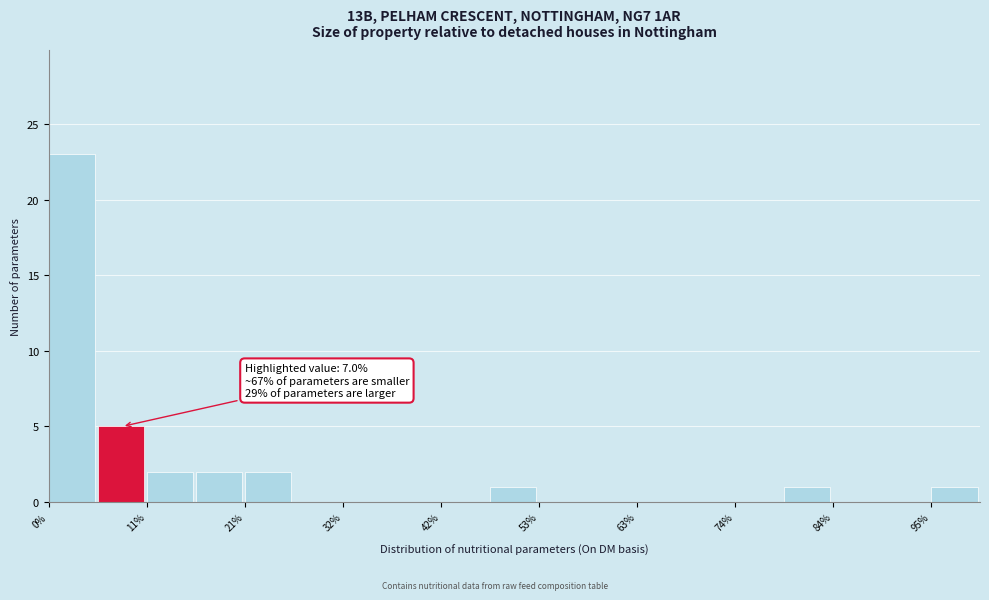

Around what value on the x-axis is the tallest bar? Give the approximate position of its centre, as read against the axis.

2